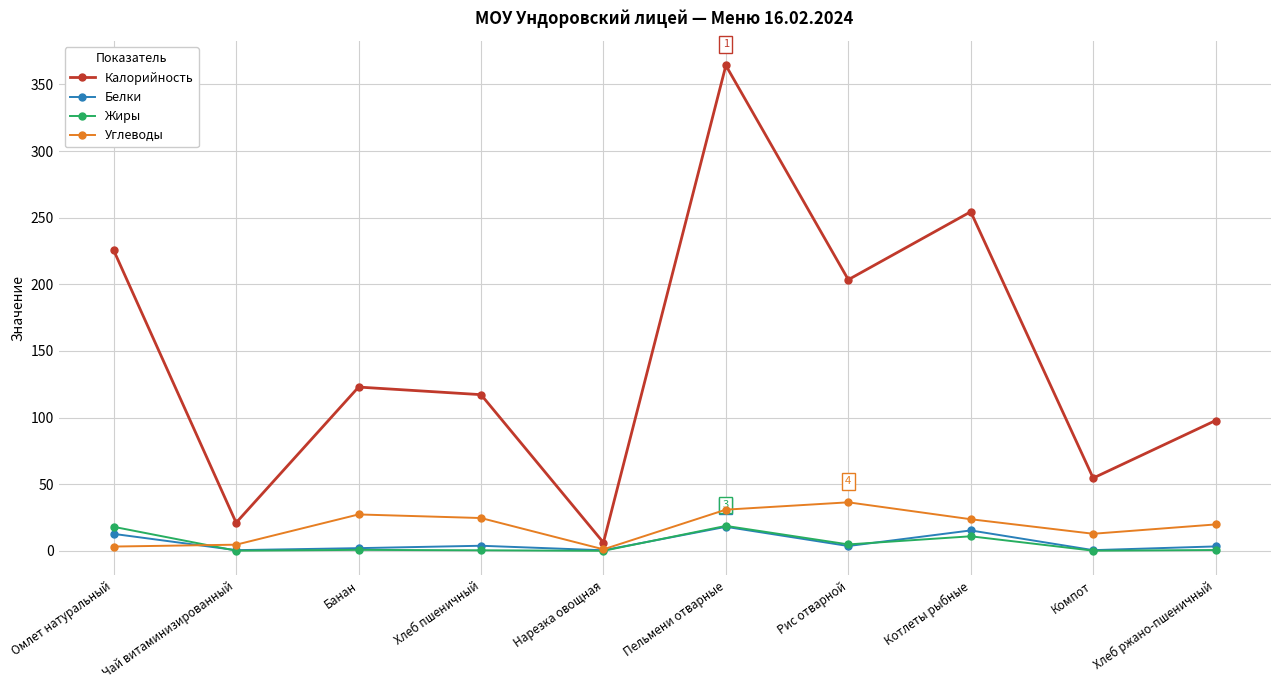

In Белки, how many points are higher than both neighbors (excluding endpoints)?

3